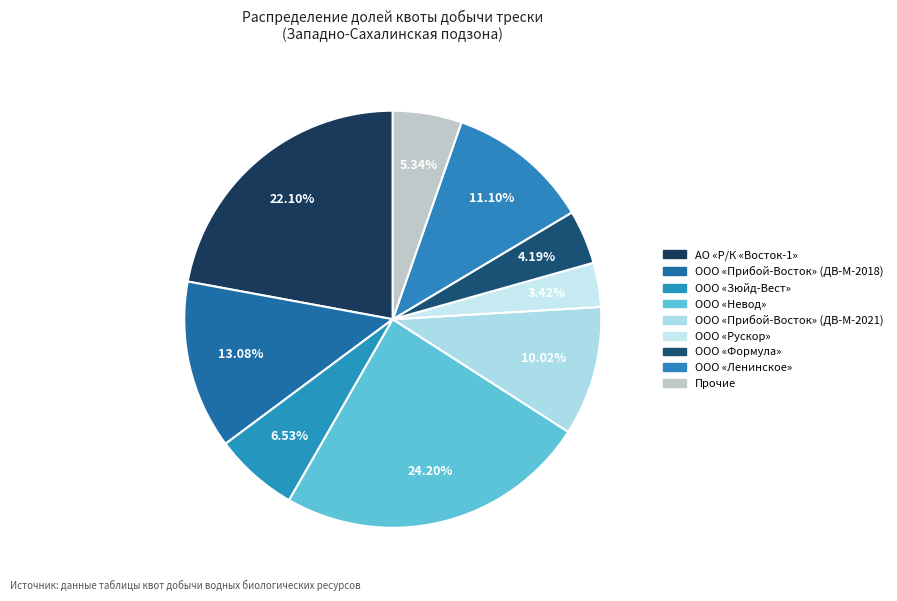

Count the number of slices in the pie.

9